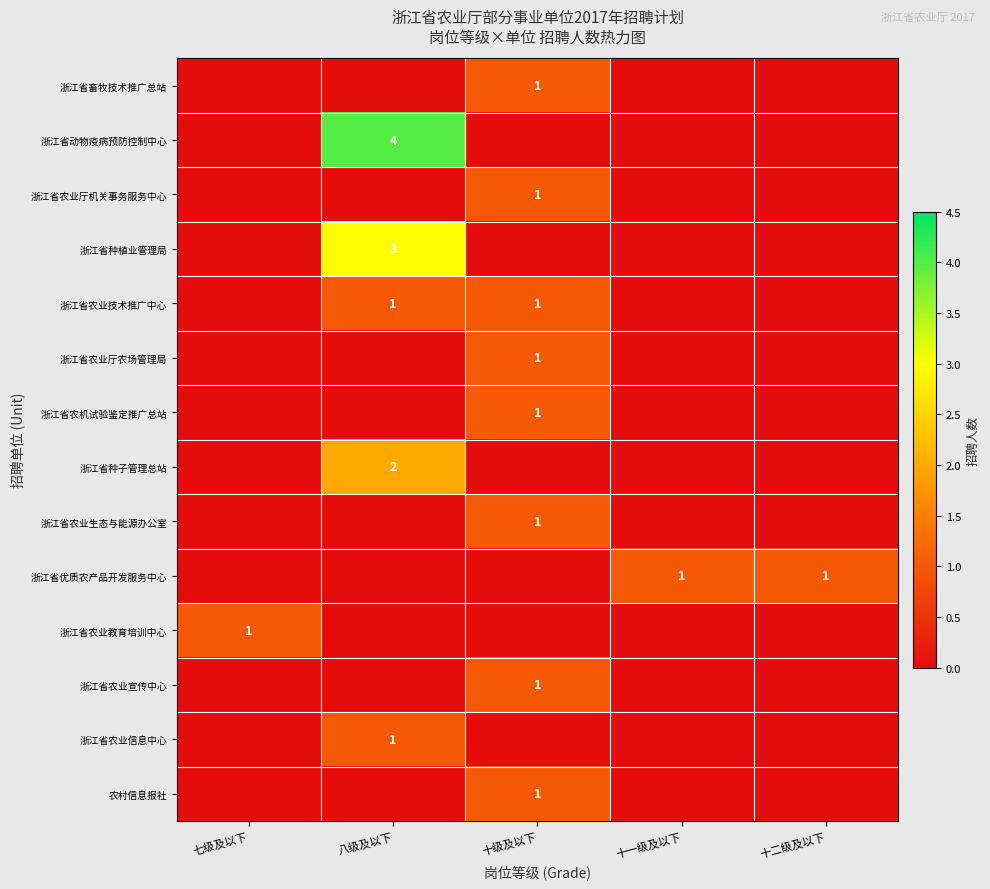

At which category is the sum across all series the highest?

八级及以下